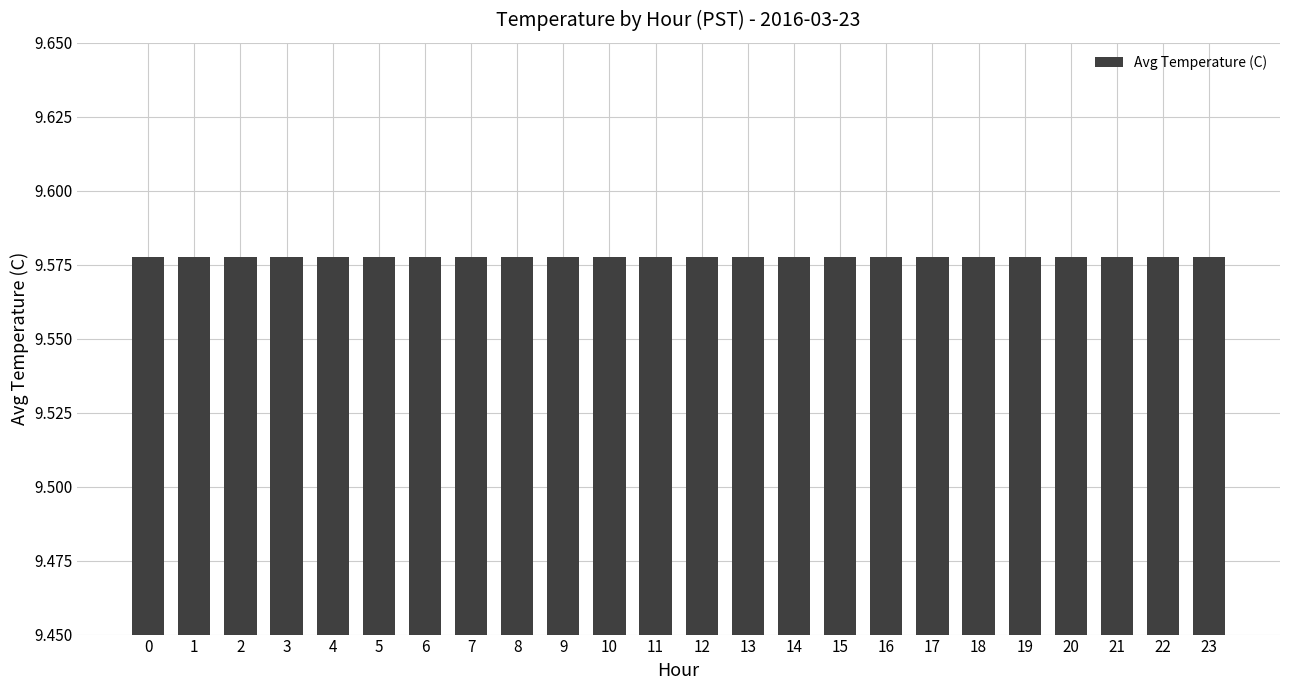

Which label corresponds to the largest value in the chart?

12